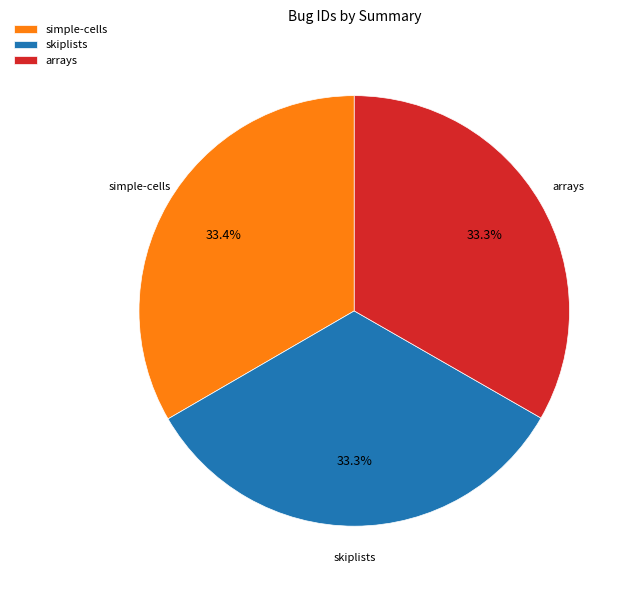

Is arrays the majority of the pie?

No